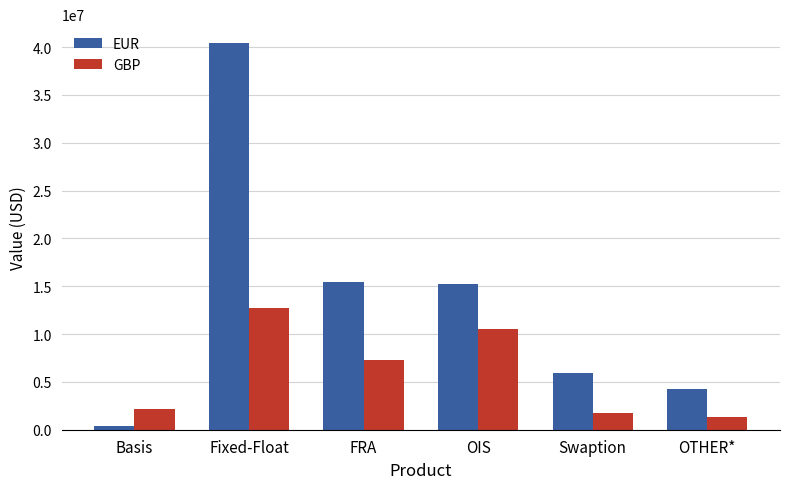

At how many categories does at least one series exceed 14153107?

3